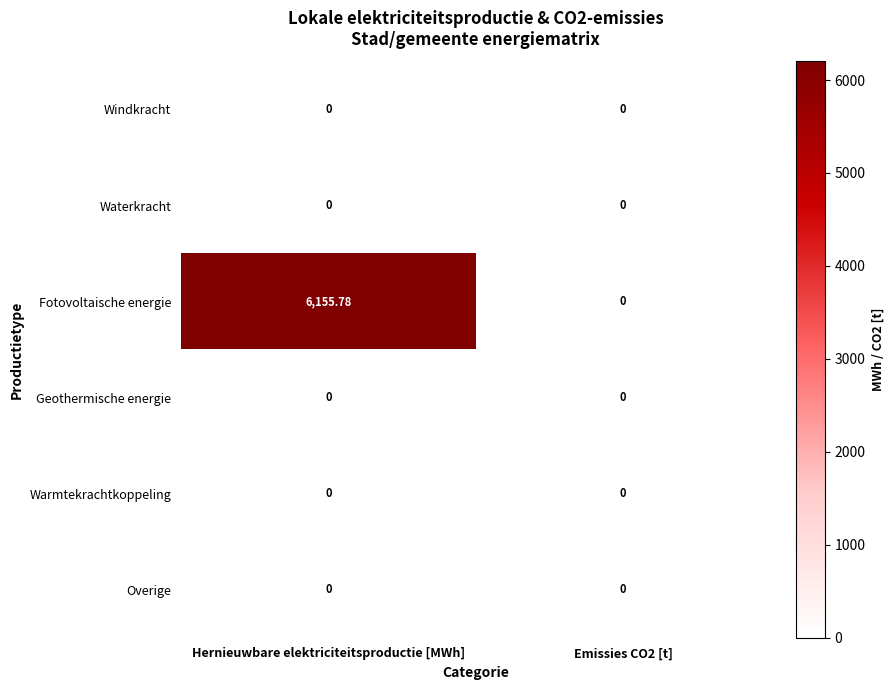

Between Hernieuwbare elektriciteitsproductie [MWh] and Emissies CO2 [t], which series saw the biggest shift?

Fotovoltaische energie